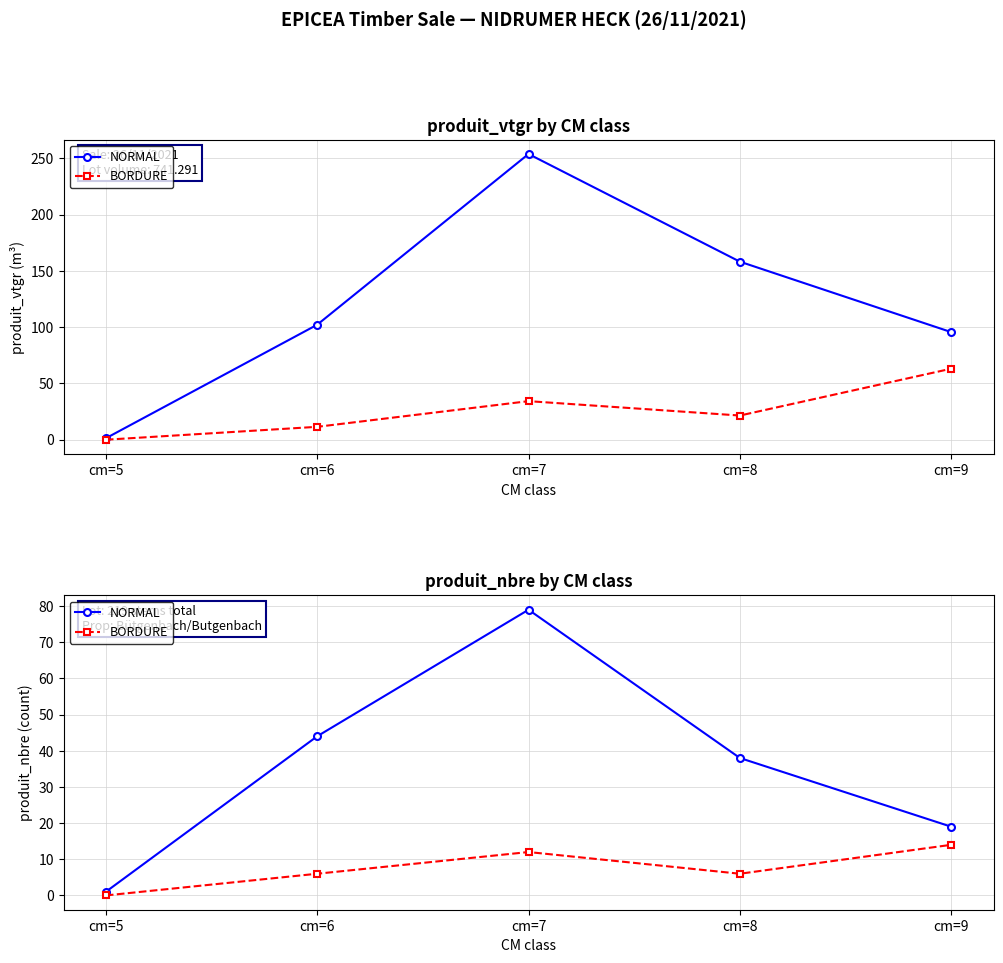

What are all the series names shown in the legend?

NORMAL, BORDURE